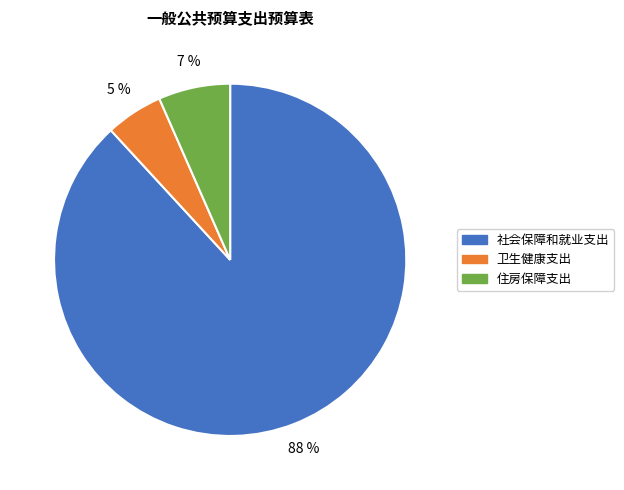

Combined, do 社会保障和就业支出 and 住房保障支出 account for over 50%?

Yes